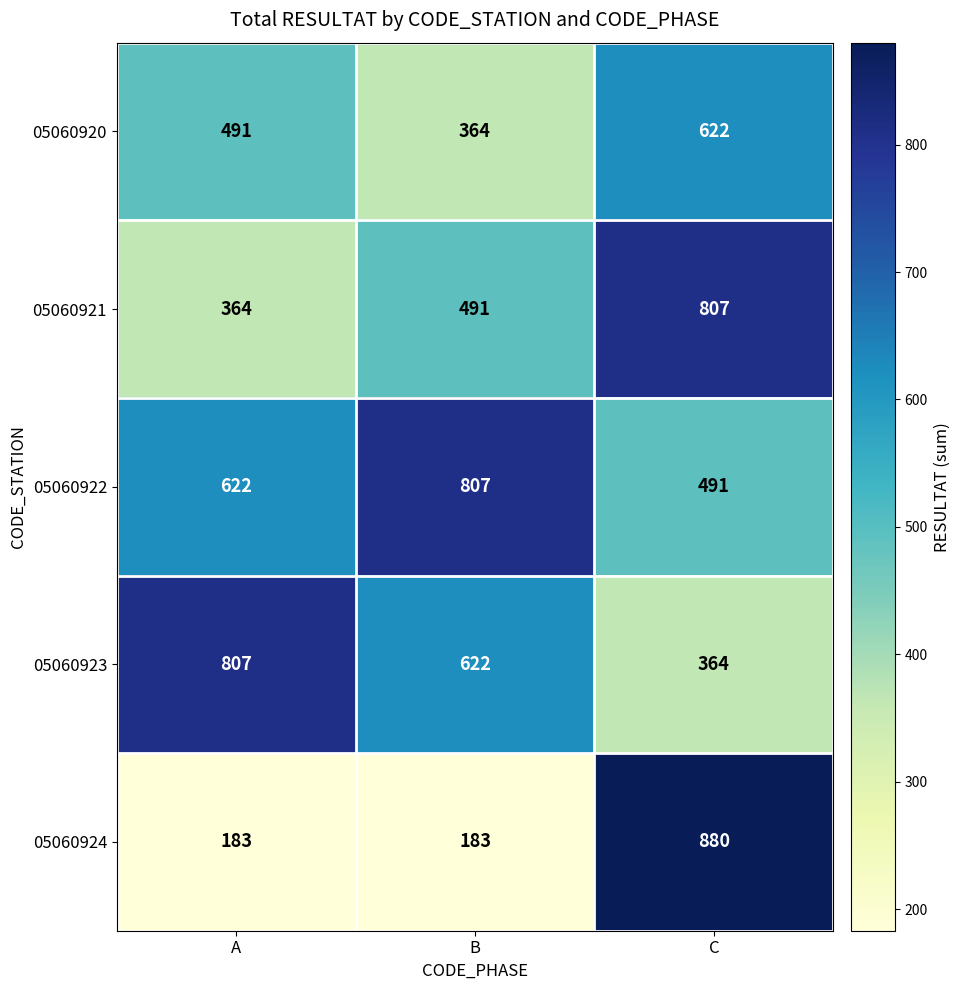

The value of 05060922 at A is 622. True or false?

True